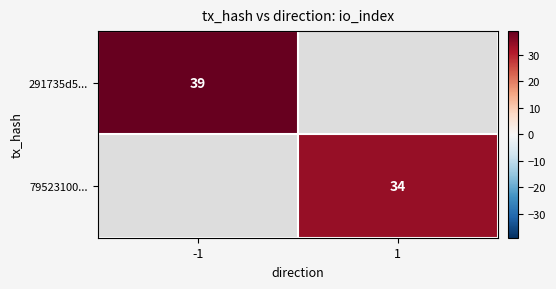

Count the number of categories in the chart.

2